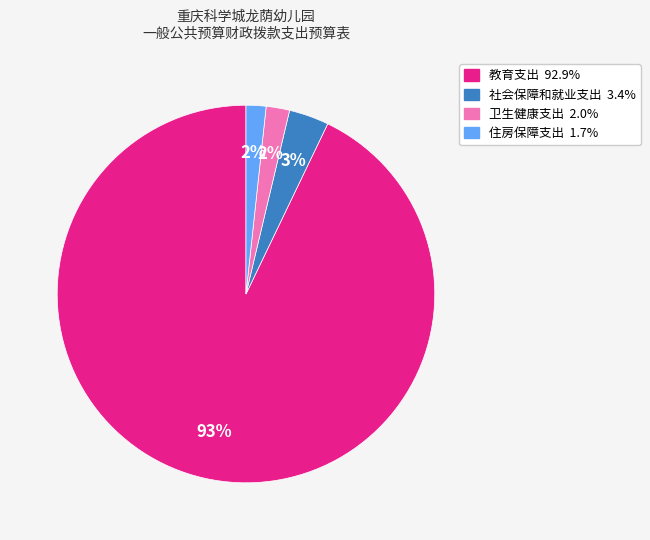

What is the majority slice?

教育支出